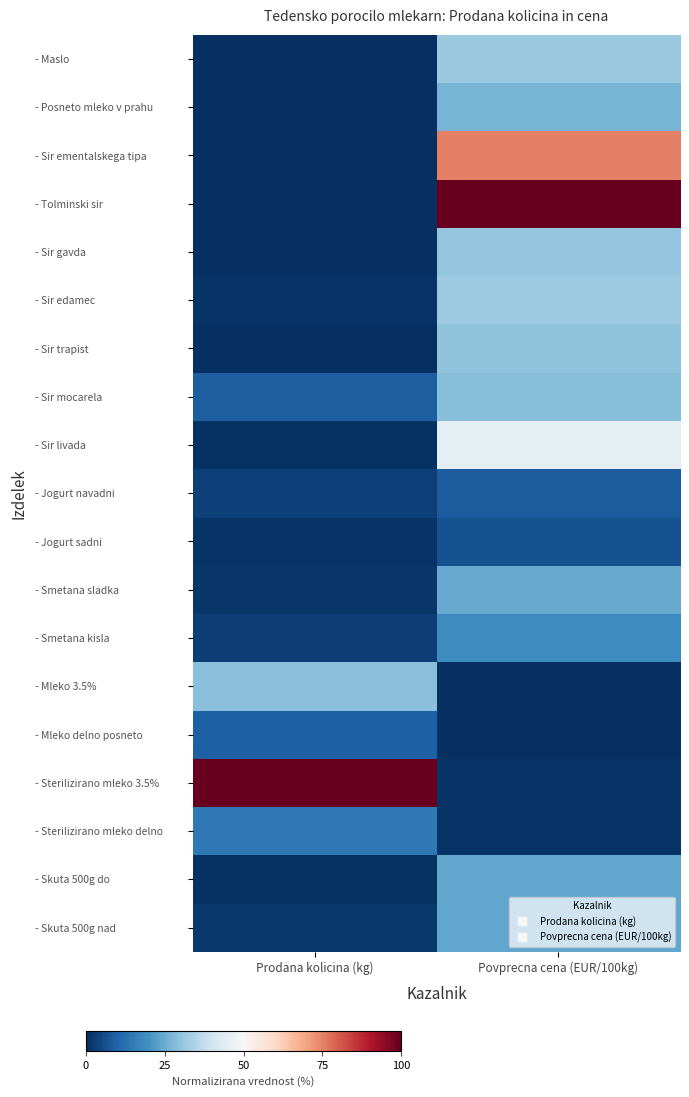

Which category has the lowest value across all series?

Prodana kolicina (kg)